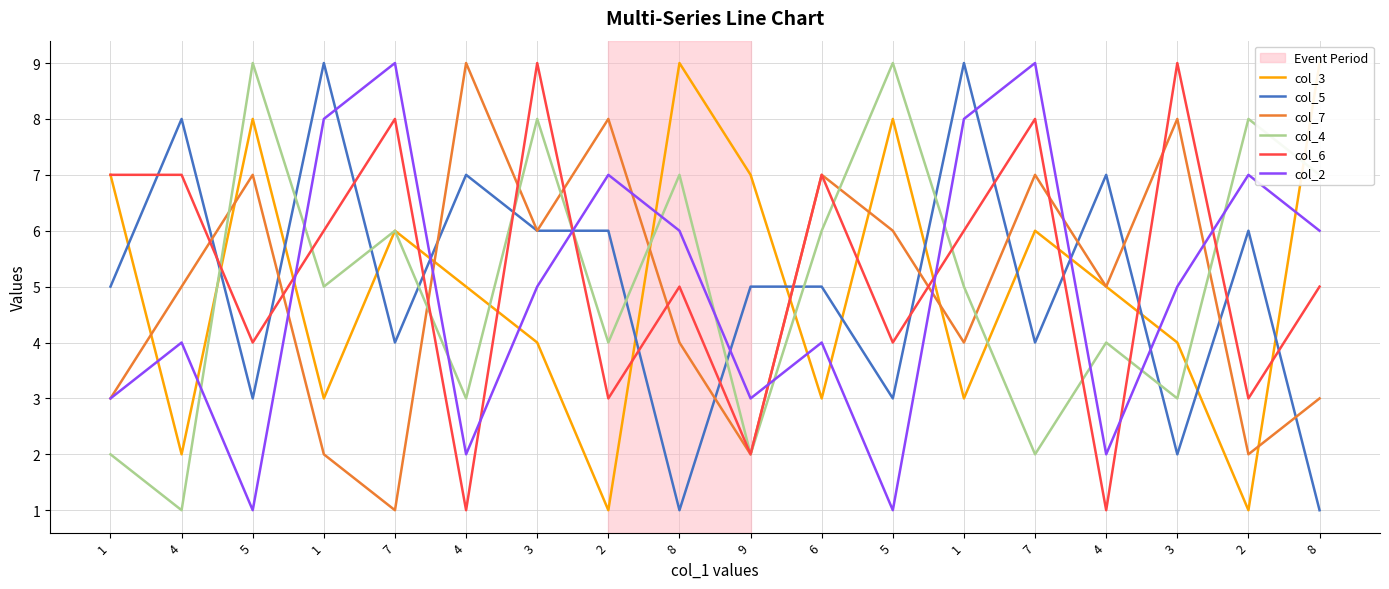

What is the average value of the col_7 series?

5